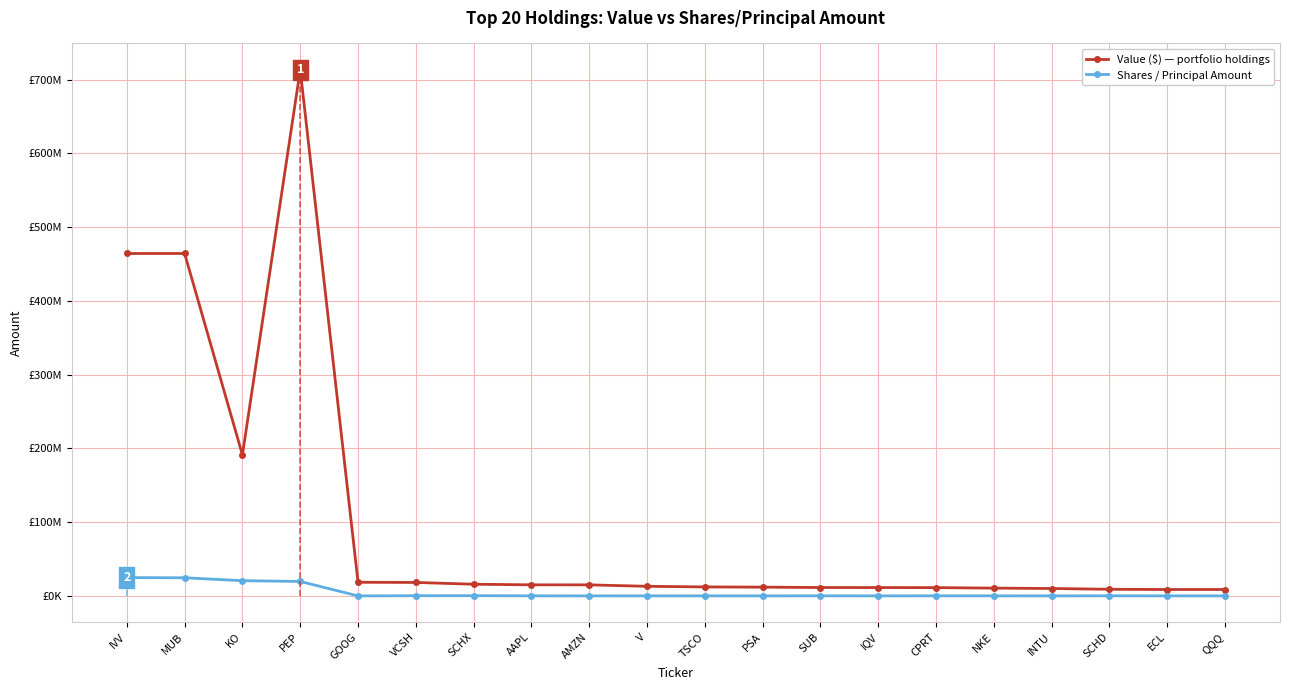

True or false: Value ($) and Shares / Principal cross at least once.

False